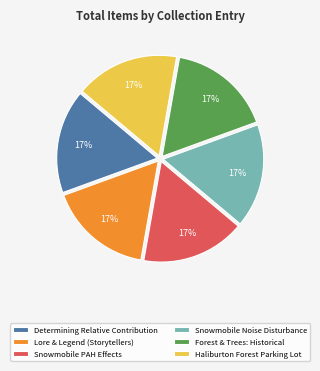

True or false: Snowmobile Noise Disturbance accounts for 17% of the total.

True